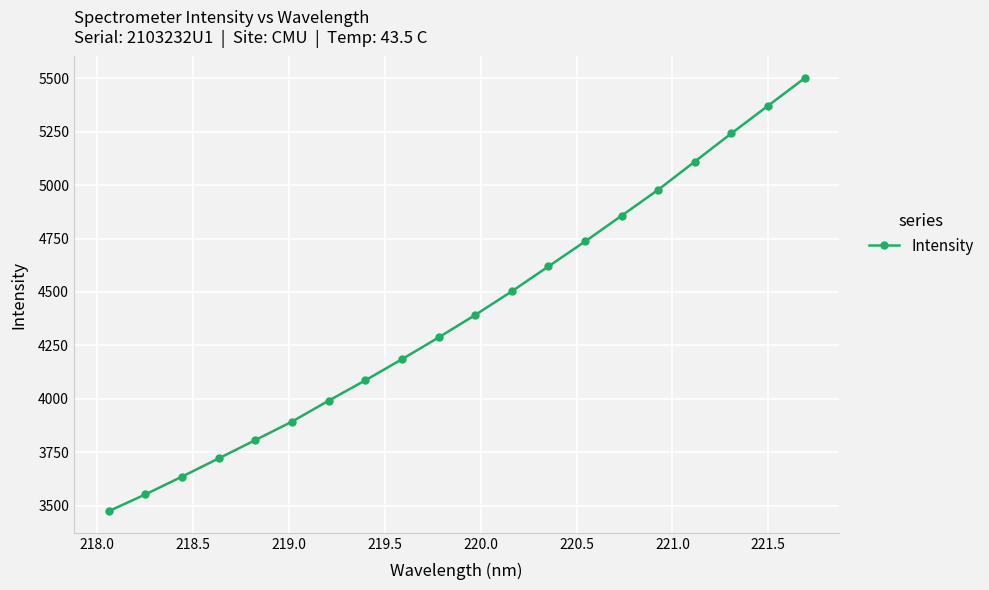

What is the difference between the maximum and second lowest values?

1947.5